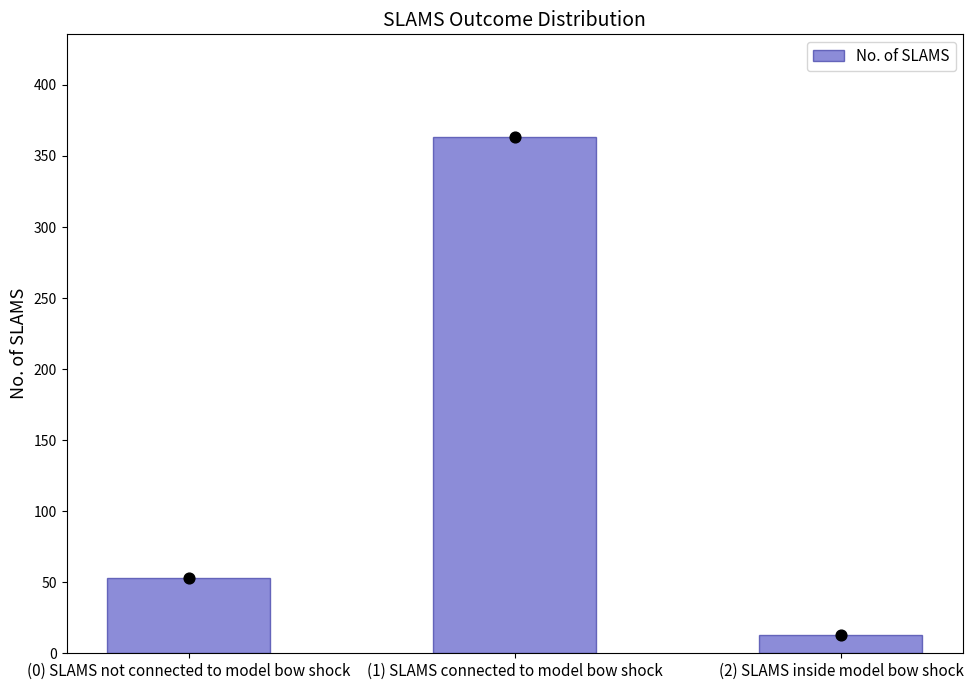

Which has a higher value, (2) SLAMS inside model bow shock or (0) SLAMS not connected to model bow shock?

(0) SLAMS not connected to model bow shock